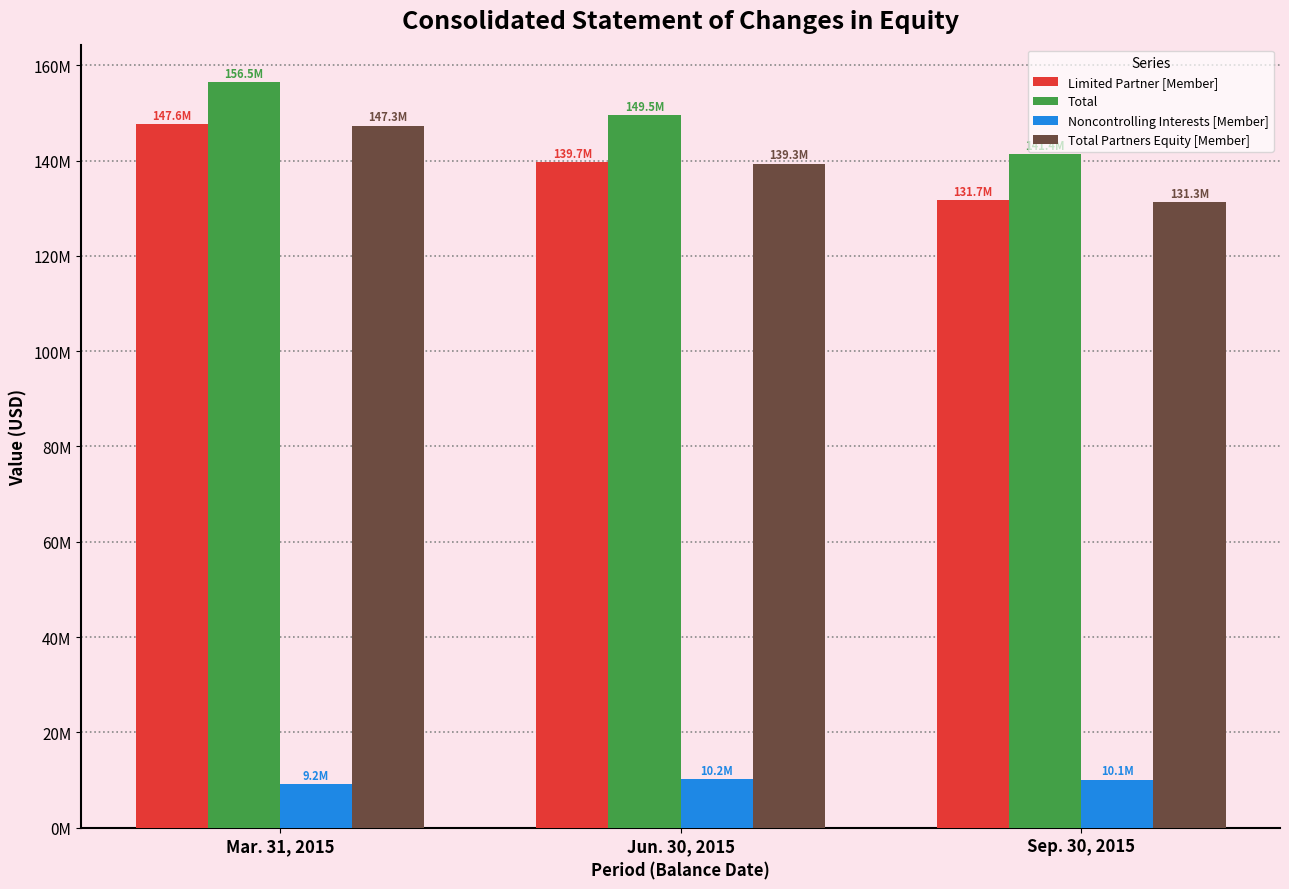

Are the bars horizontal?

No